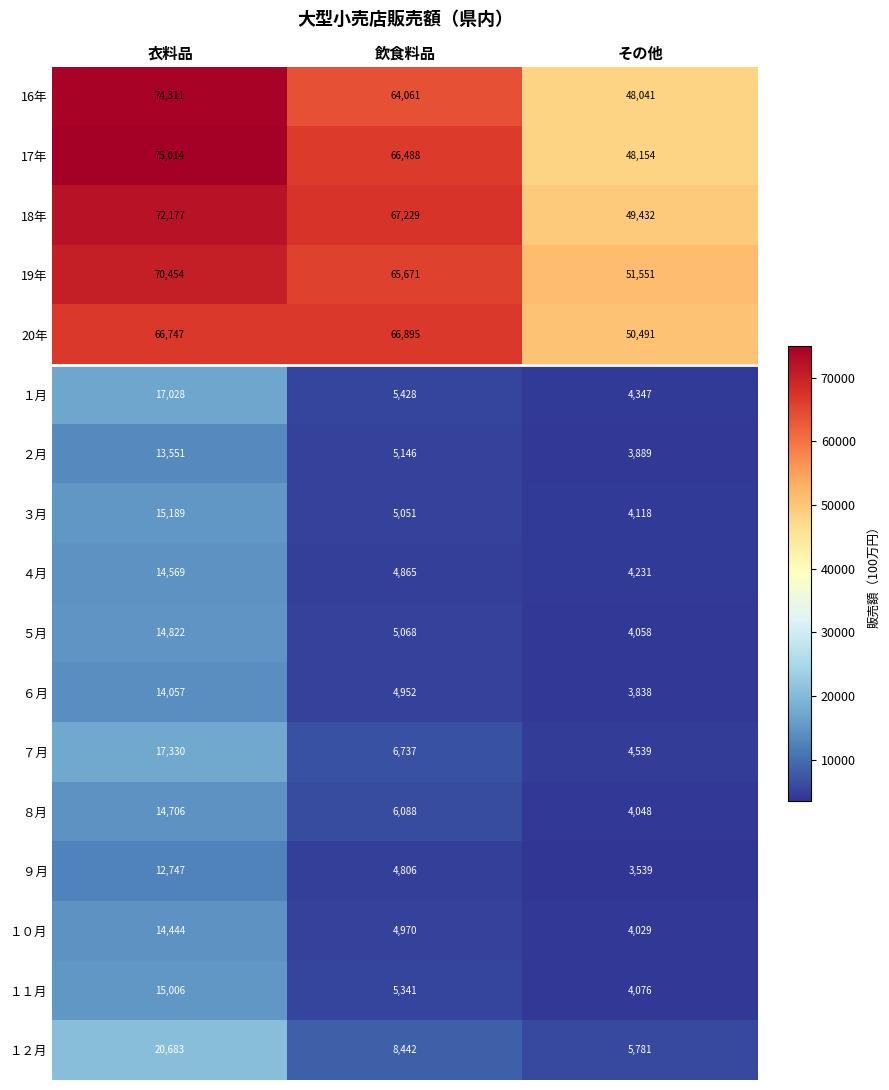

Which series has the widest spread of values?

17年